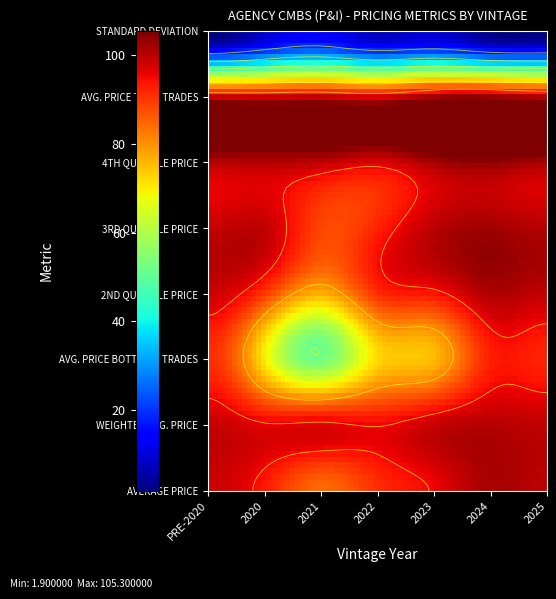

At which label does STANDARD DEVIATION first exceed 7?

2020